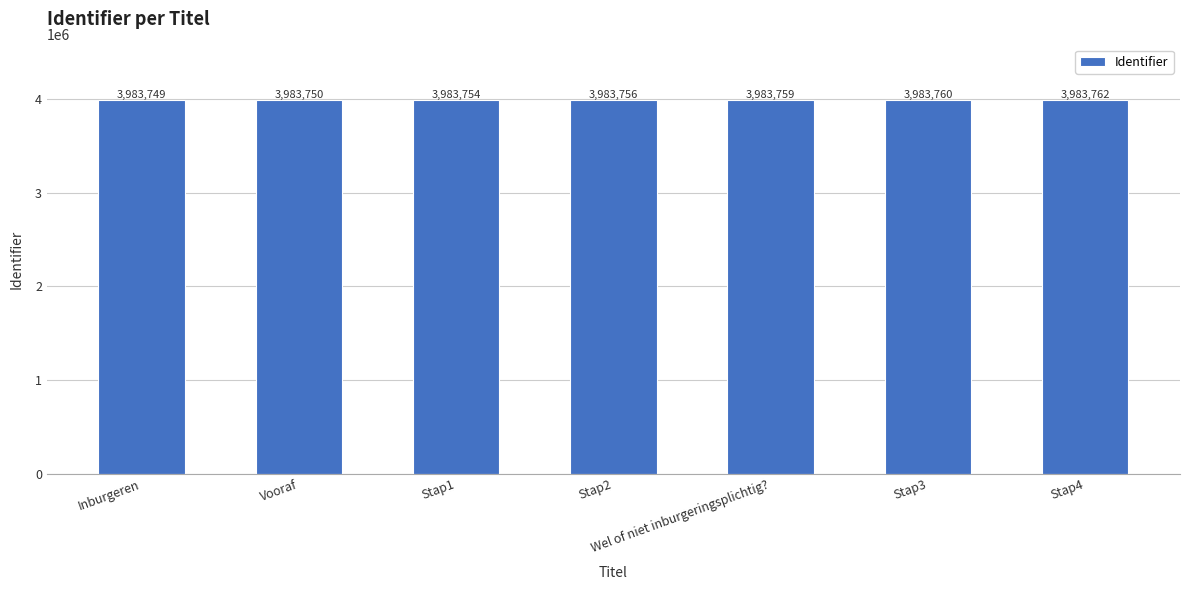

At which category does the chart reach its minimum across all series?

Inburgeren